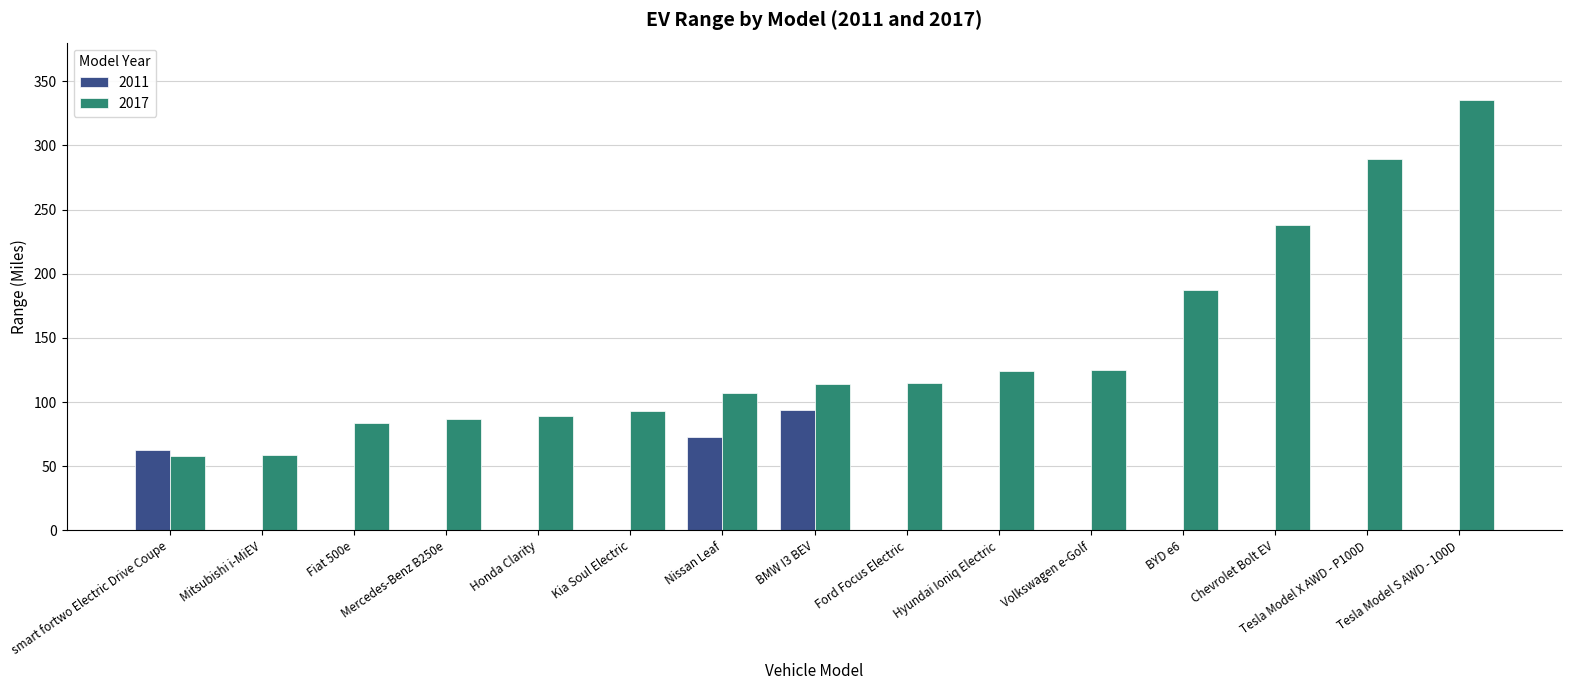

How many categories are shown in the chart?

15